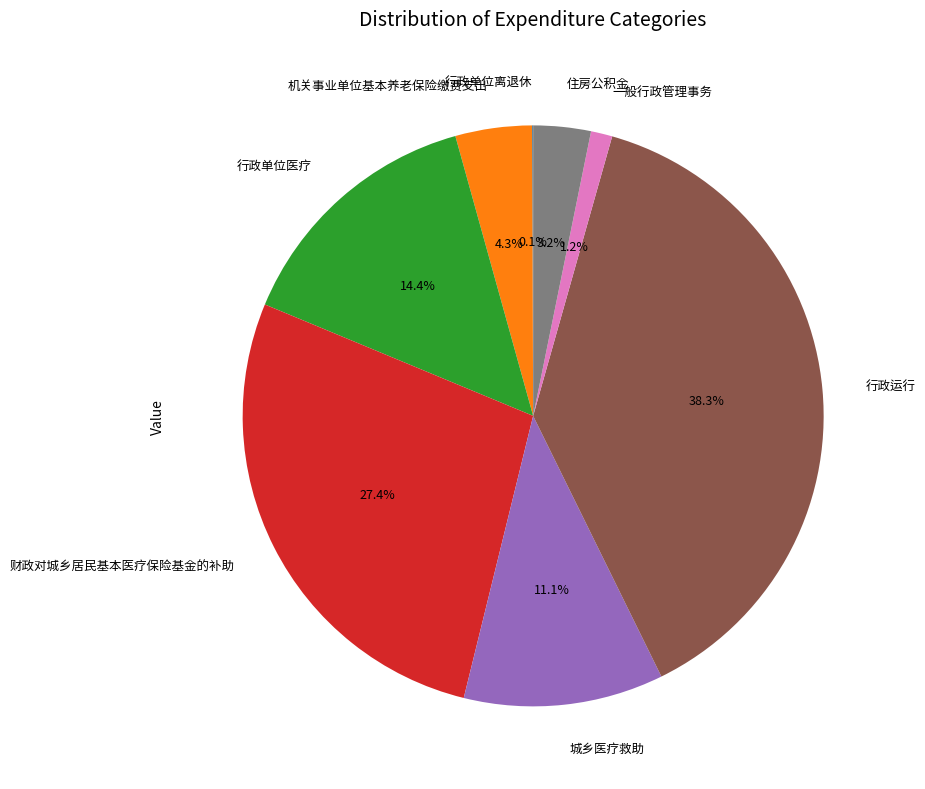

Is 城乡医疗救助 the majority of the pie?

No